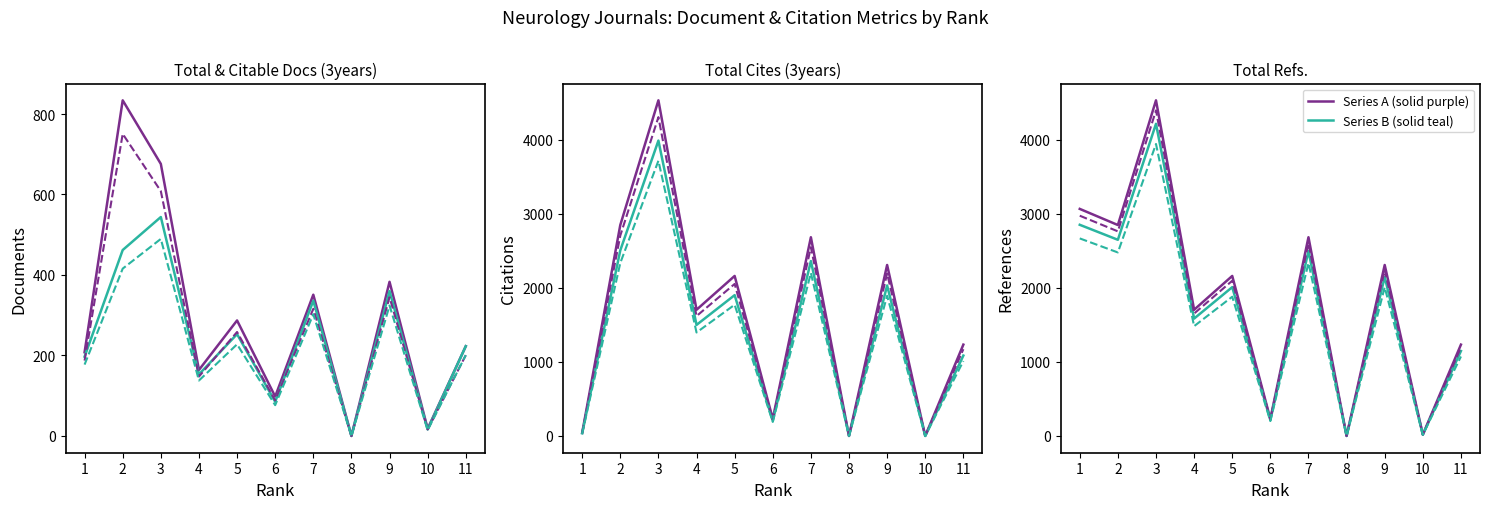

Where is the first local minimum for Total Docs. (3years)?

4